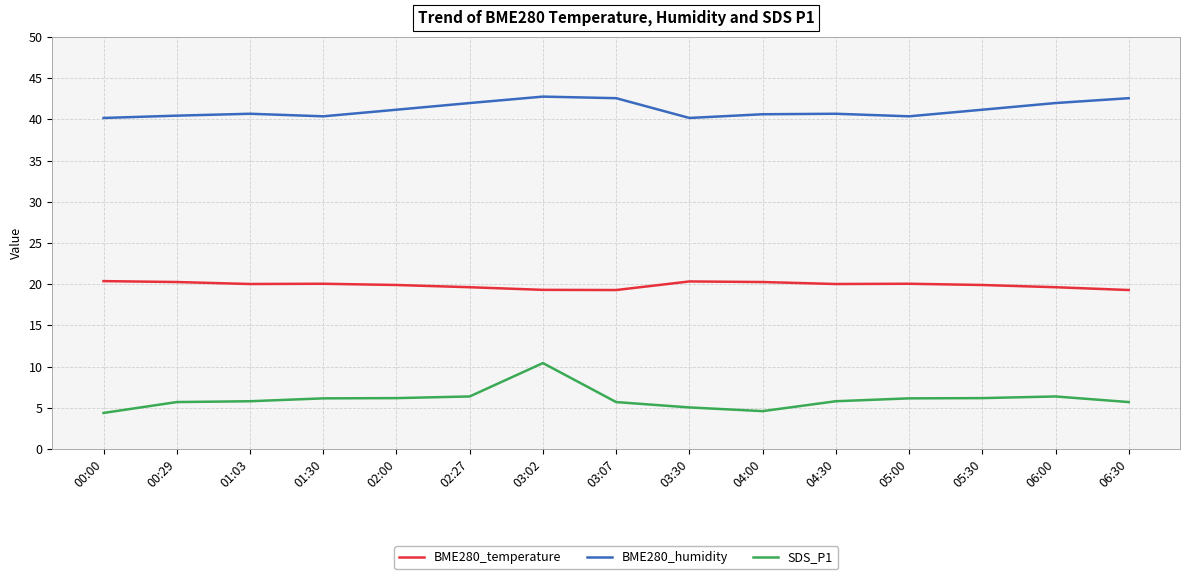

Rank the series by their average value, from highest to lowest.

BME280_humidity, BME280_temperature, SDS_P1